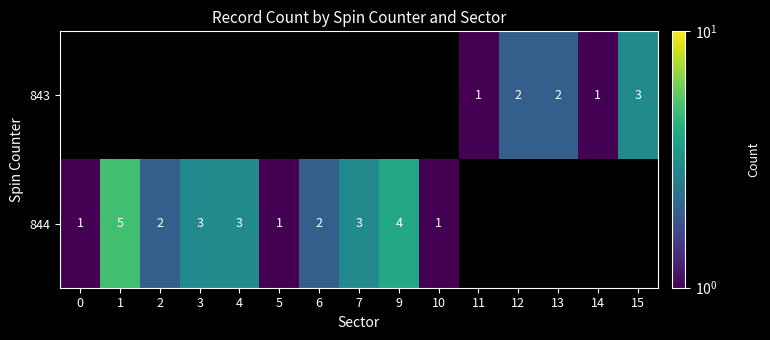

Is it true that row_1 equals 1.1 at 3?

False